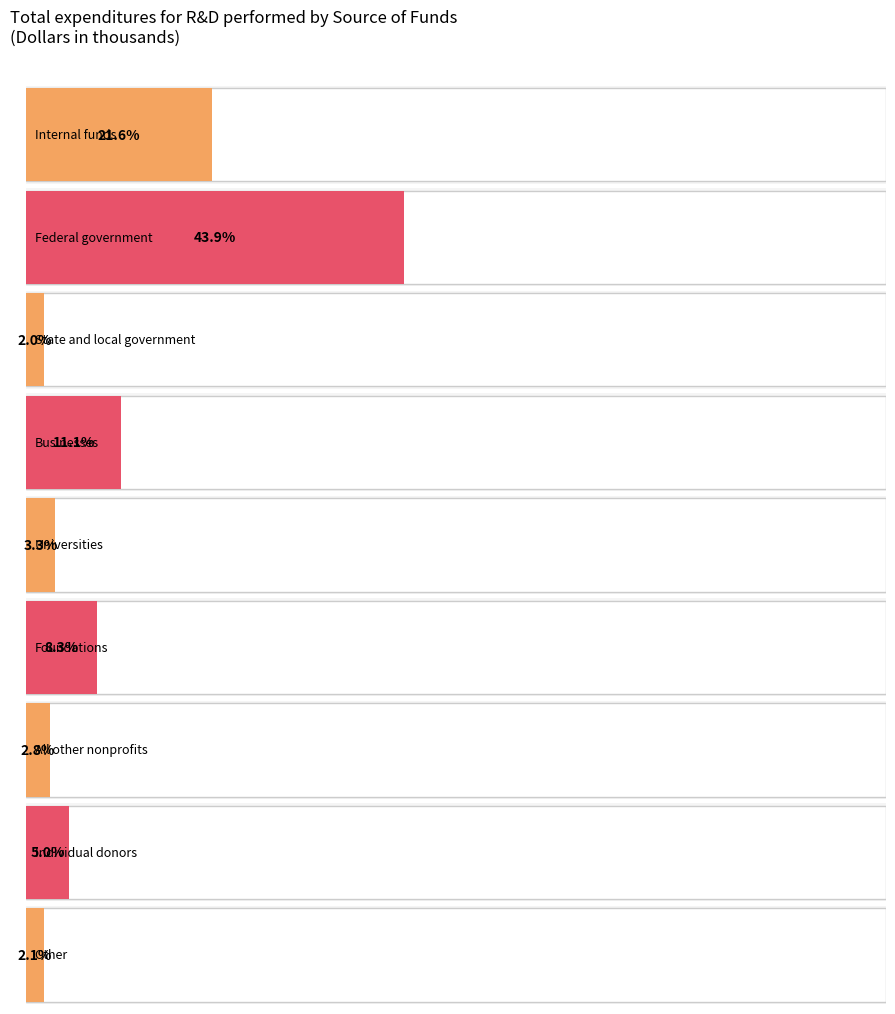

What is the label of the 8th bar from the left?

Individual donors